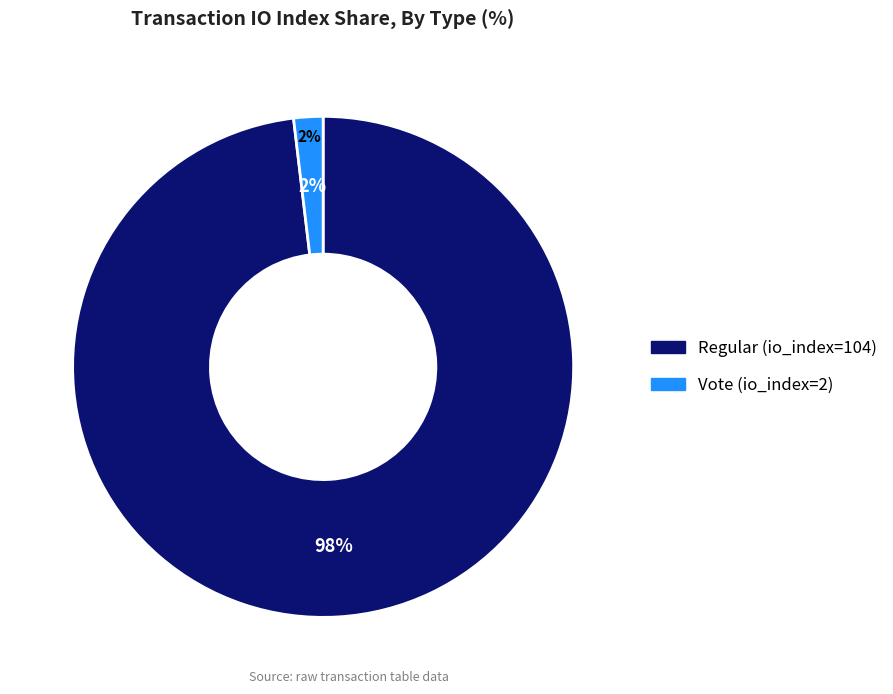

Which category has the smallest portion of the pie?

Vote (io_index=2)